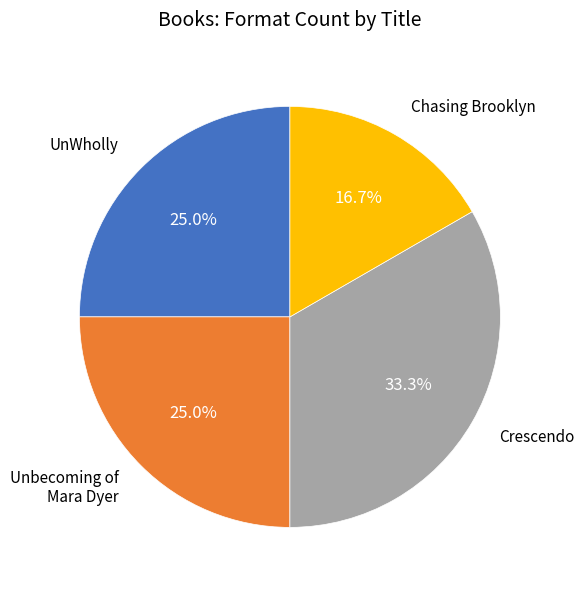

How many segments does this pie chart have?

4